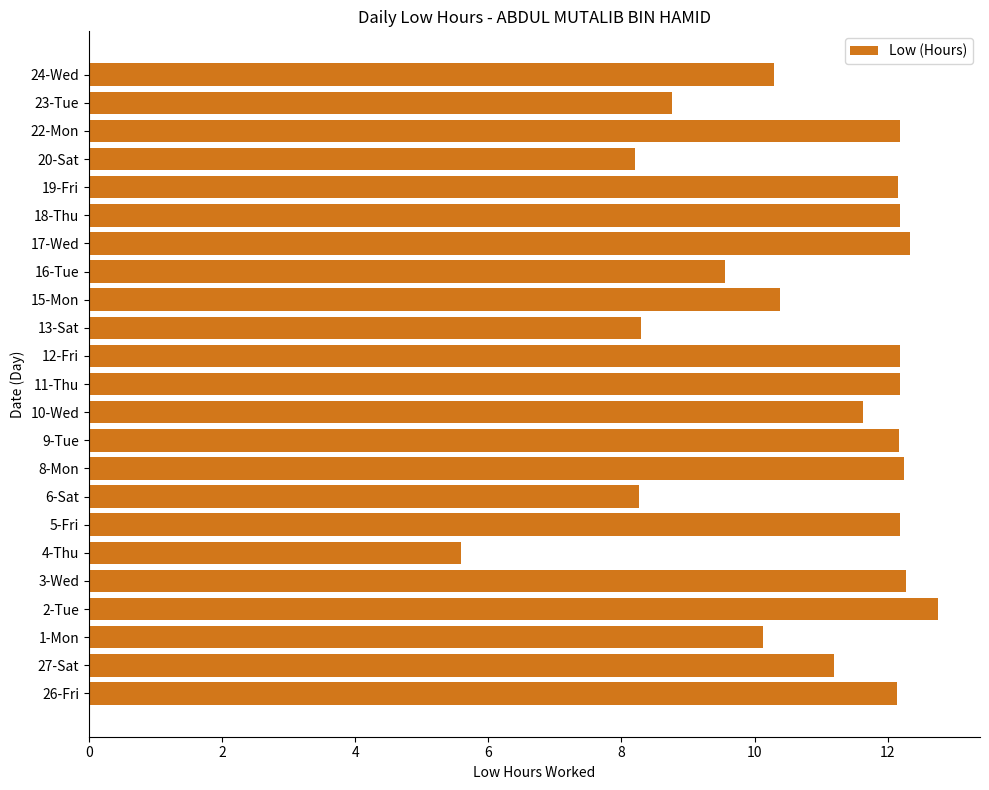

True or false: the data shows 17.0 at 26-Fri.

False